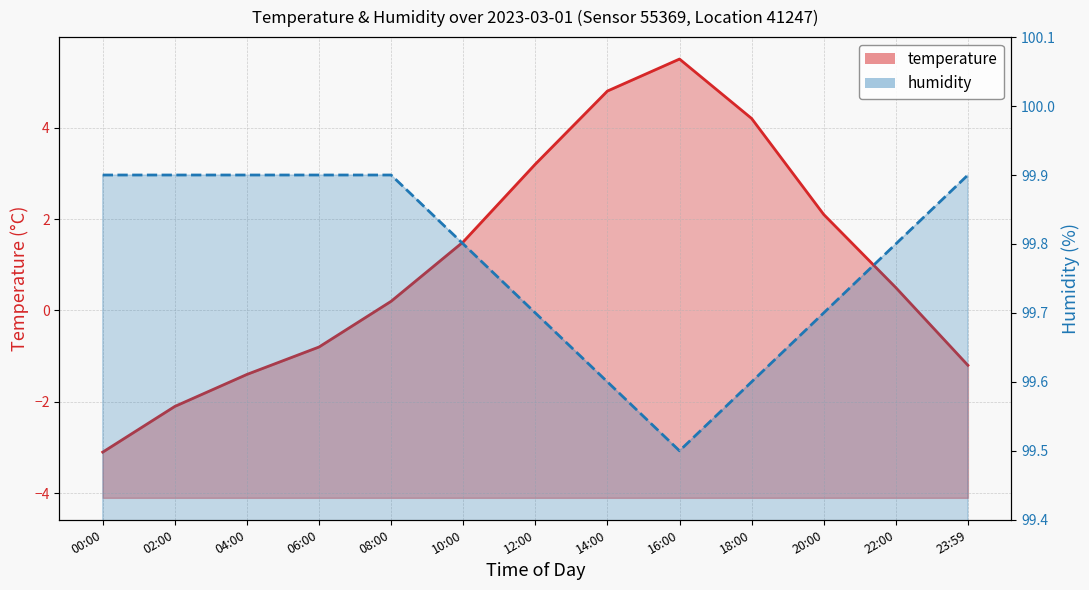

What is the difference between the maximum and minimum values in the humidity series?

0.4